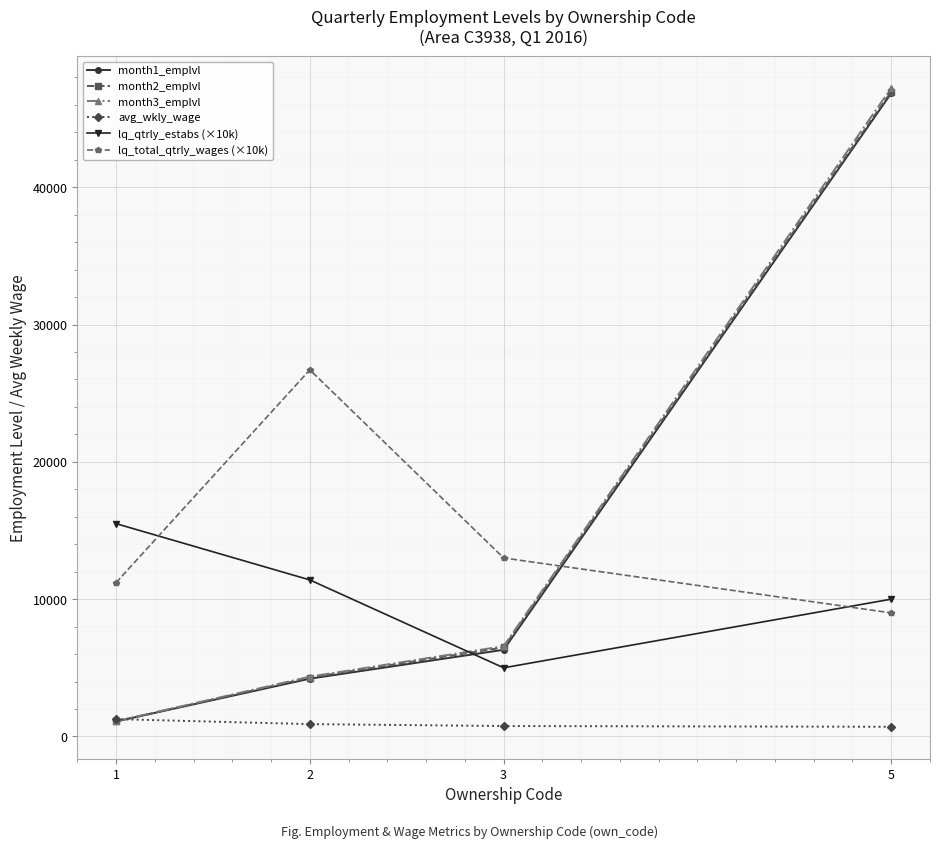

List the labels in order of lq_qtrly_estabs (×10k) value, largest first.

1, 2, 5, 3